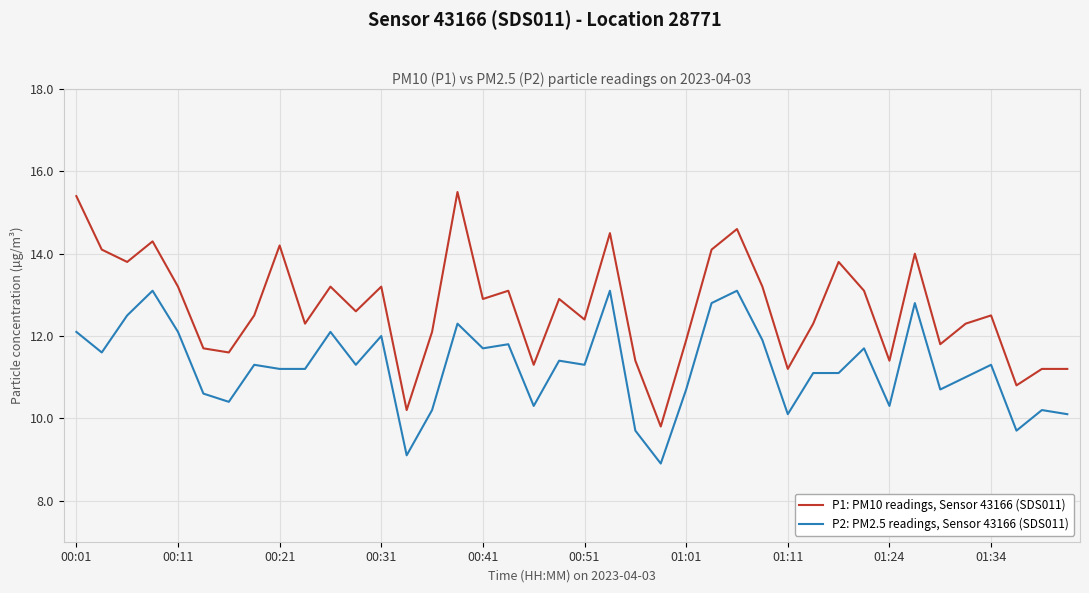

What is the minimum value for P1: PM10 readings, Sensor 43166 (SDS011)?

9.8